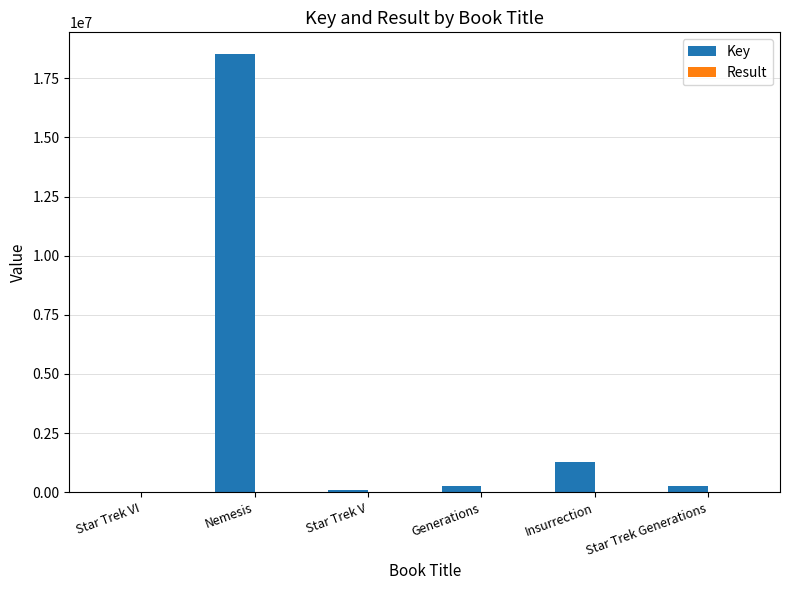

Between Nemesis and Star Trek Generations, which series saw the biggest shift?

Key